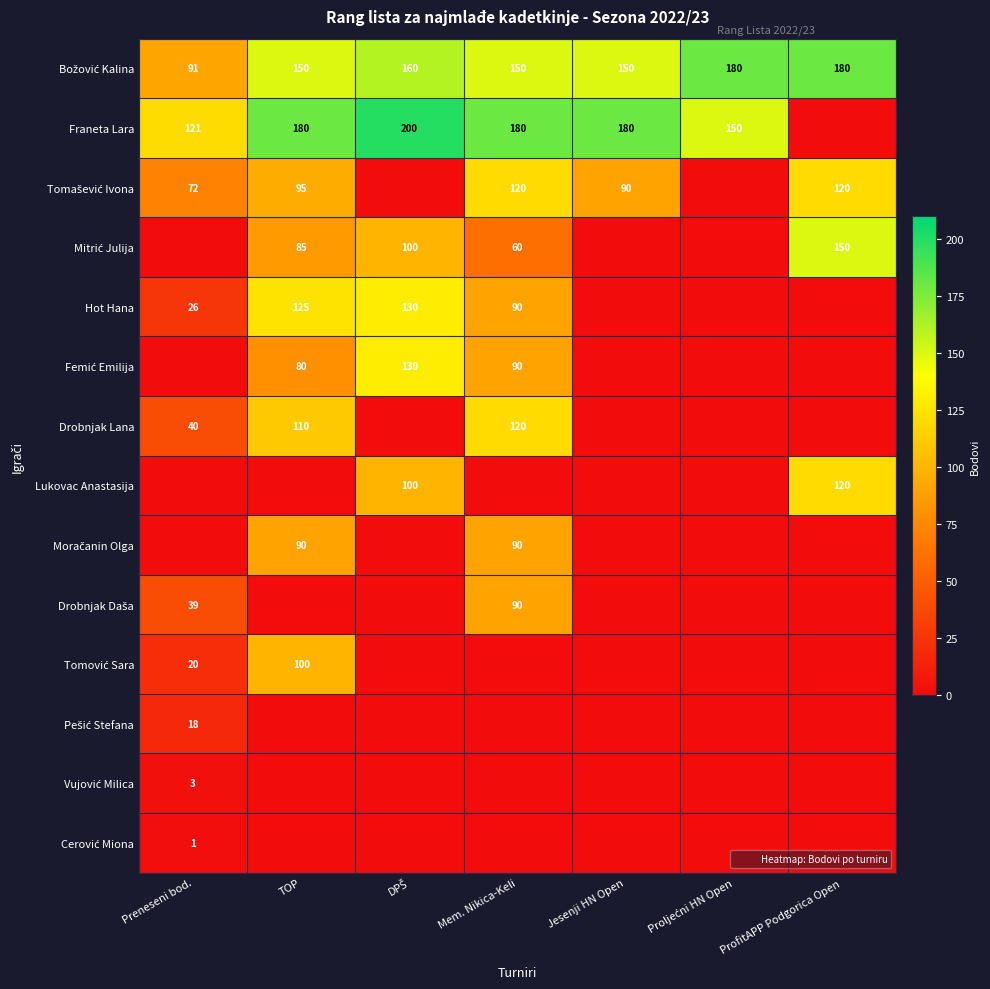

What is the greatest value displayed?

200